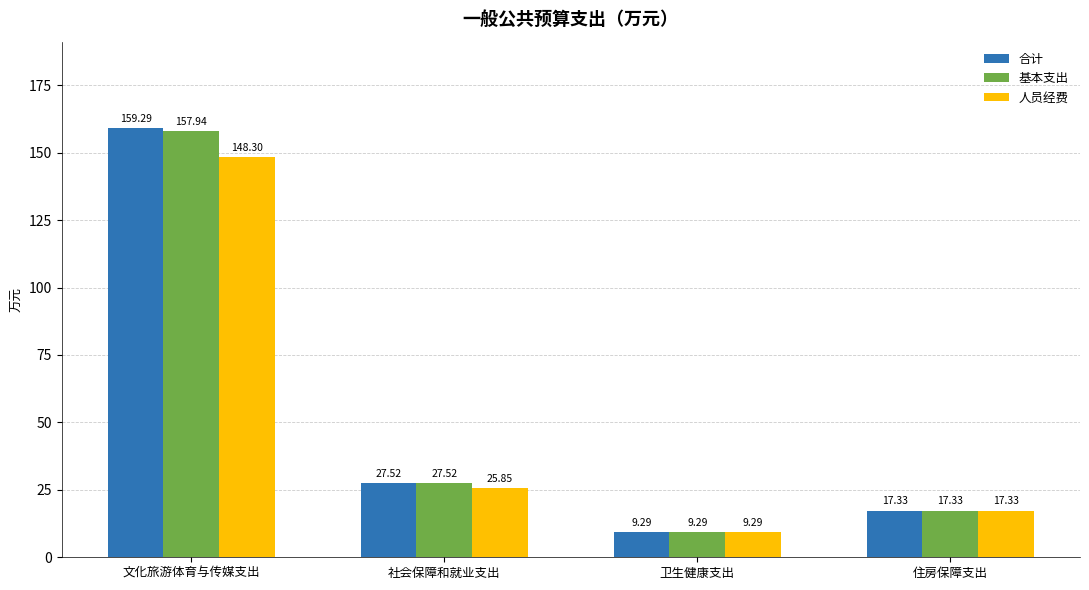

Which series has the widest spread of values?

合计